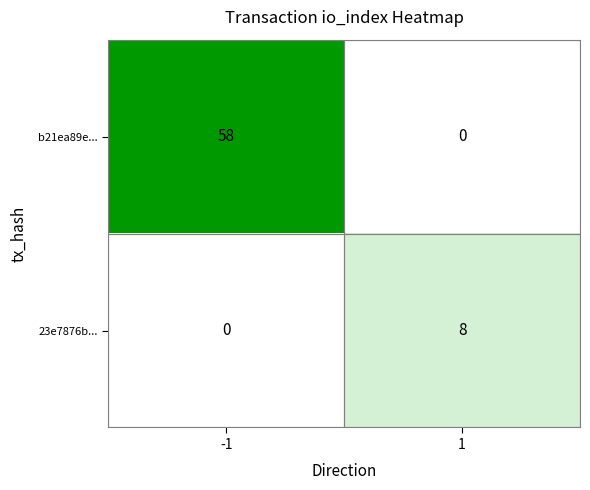

List the series in order of their peak value, lowest first.

23e7876b..., b21ea89e...